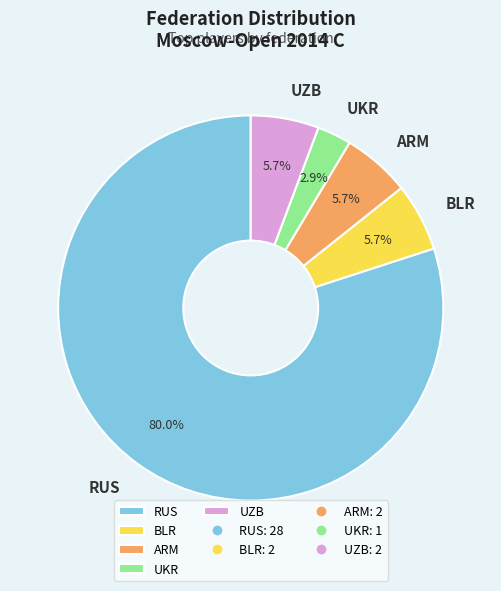

Which has a higher value, ARM or UKR?

ARM